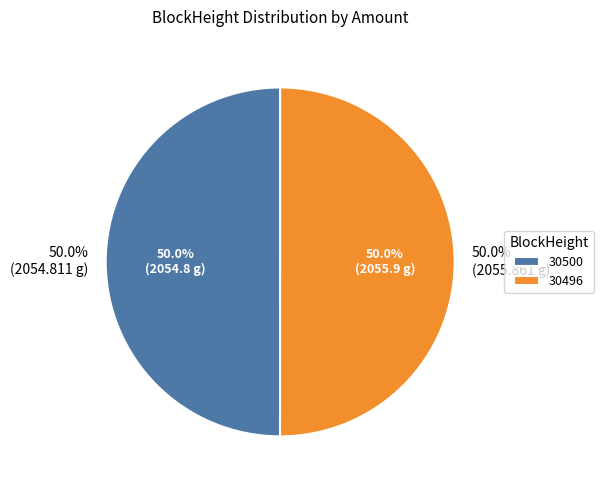

Between 30496 and 30500, which is larger?

30496